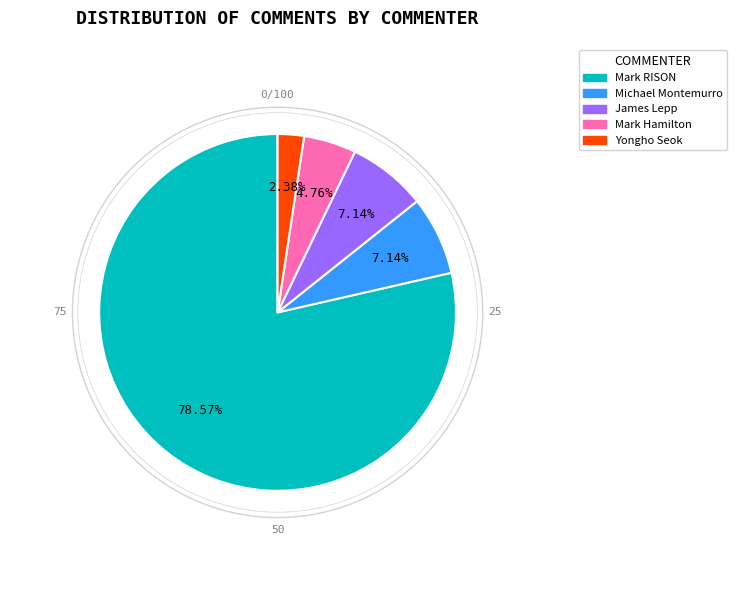

What percentage is NOT represented by Michael Montemurro?

92.9%